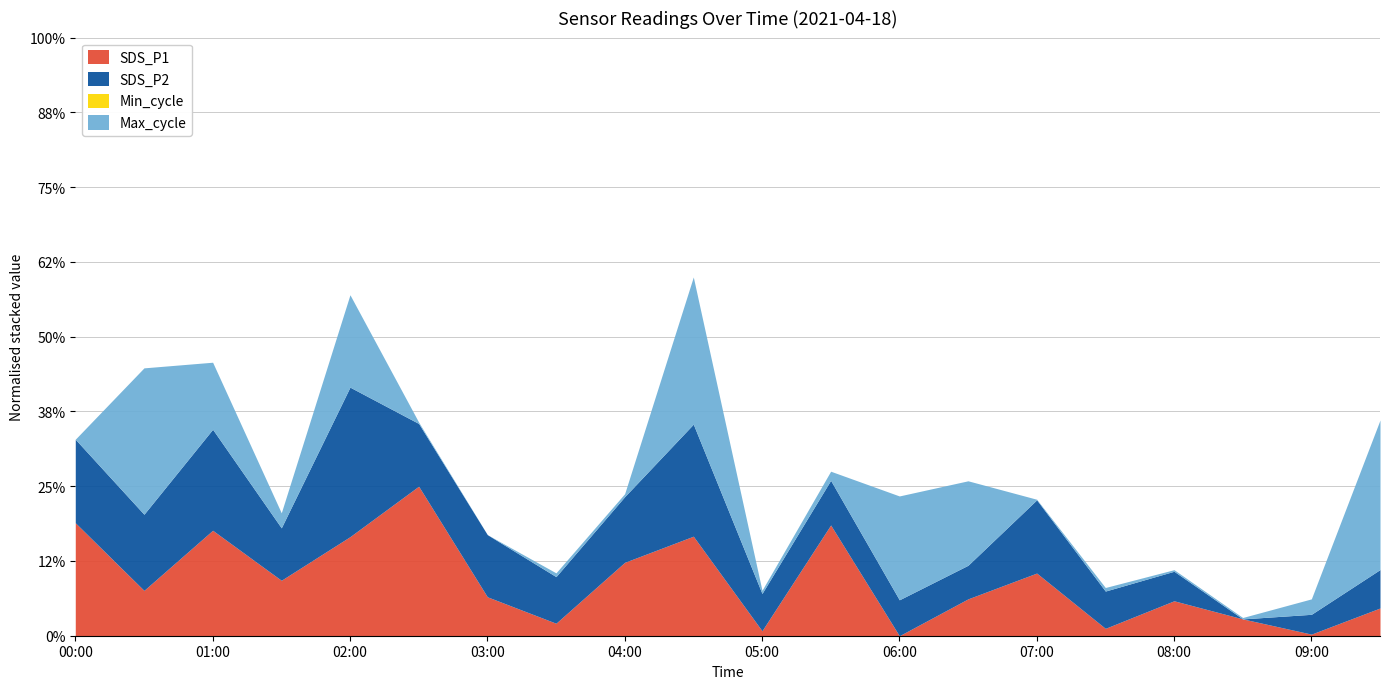

Reading left to right, extract all data points from this chart.

SDS_P1: 14.0	9.8	13.6	10.4	13.2	16.3	9.4	7.8	11.6	13.2	7.3	13.9	7.0	9.3	10.9	7.4	9.2	8.0	7.1	8.7
SDS_P2: 8.3	8.0	9.2	6.8	11.8	7.3	7.2	6.5	7.4	9.8	6.0	6.3	5.9	5.8	7.8	6.0	5.6	4.0	5.1	6.0
Min_cycle: 28.0	28.0	28.0	28.0	28.0	28.0	28.0	28.0	28.0	28.0	28.0	28.0	28.0	28.0	28.0	28.0	28.0	28.0	28.0	28.0
Max_cycle: 20021.0	20761.0	20360.0	20097.0	20488.0	20028.0	20021.0	20040.0	20036.0	20765.0	20037.0	20067.0	20546.0	20448.0	20024.0	20039.0	20029.0	20028.0	20099.0	20777.0